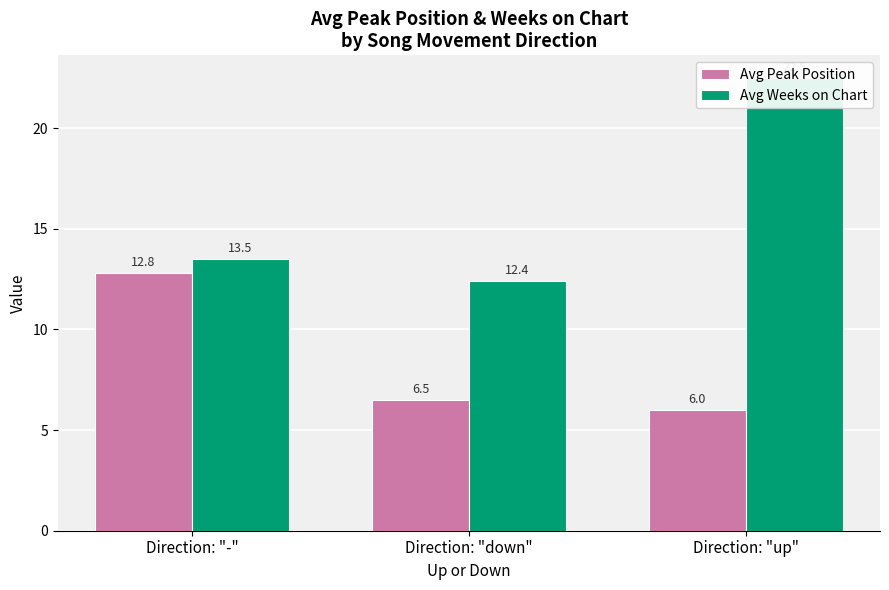

List the series in order of their overall mean, lowest first.

Avg Peak Position, Avg Weeks on Chart